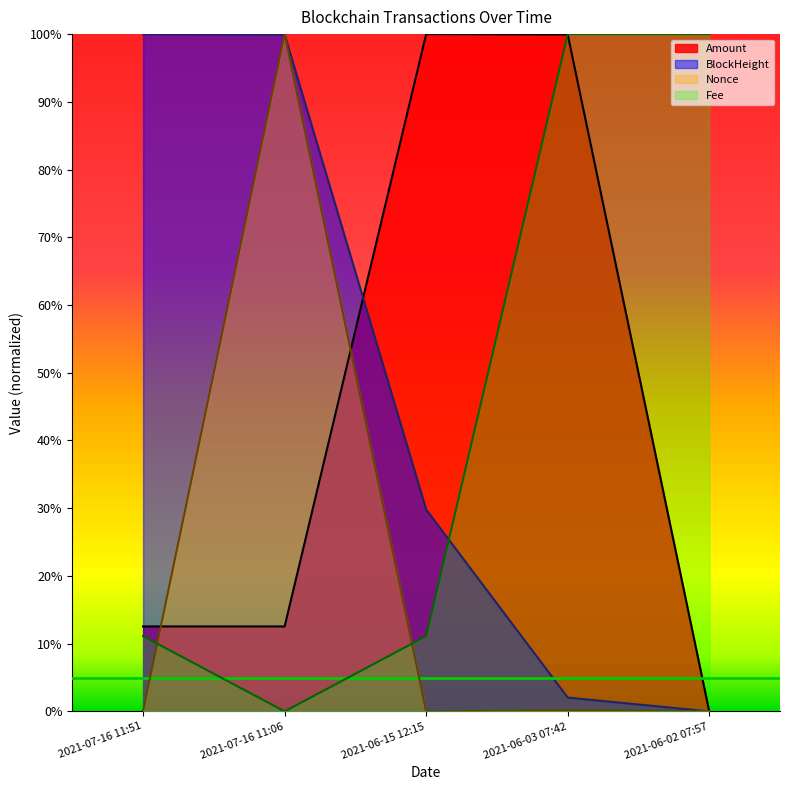

Where is the first local maximum for Amount?

2021-06-15 12:15